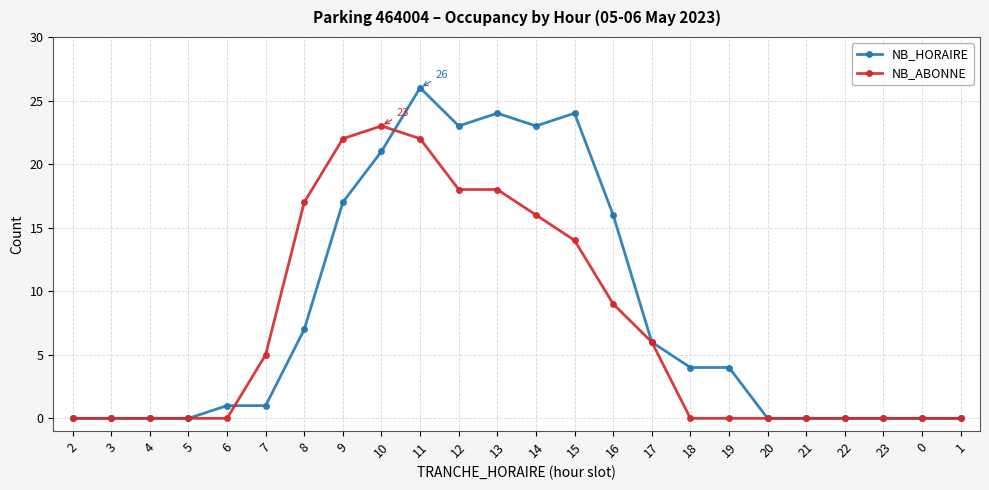

What is the value of the NB_HORAIRE point at the 8th from the left?

17